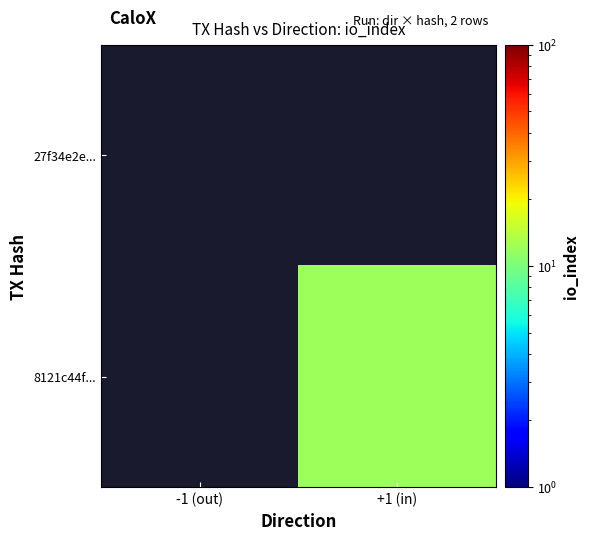

Which label corresponds to the smallest value in the chart?

+1 (in)